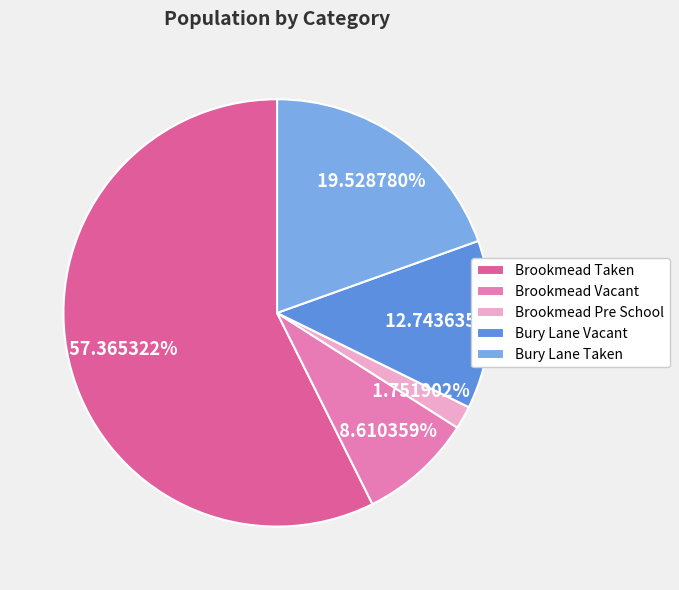

Do Brookmead Pre School and Brookmead Vacant together represent more than half of the pie?

No